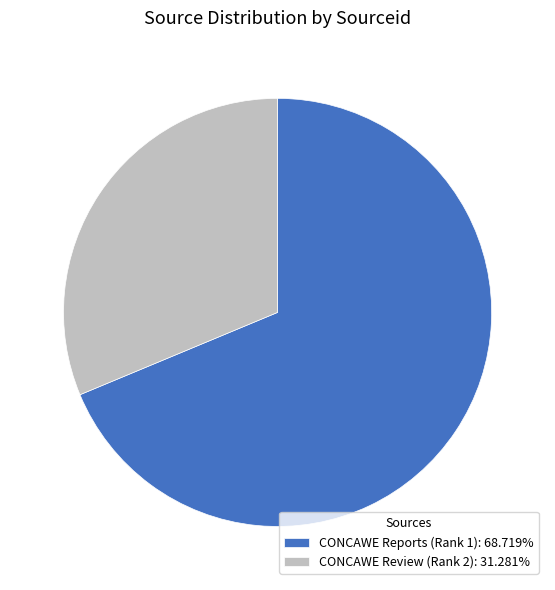

Is there a majority slice in this chart?

Yes